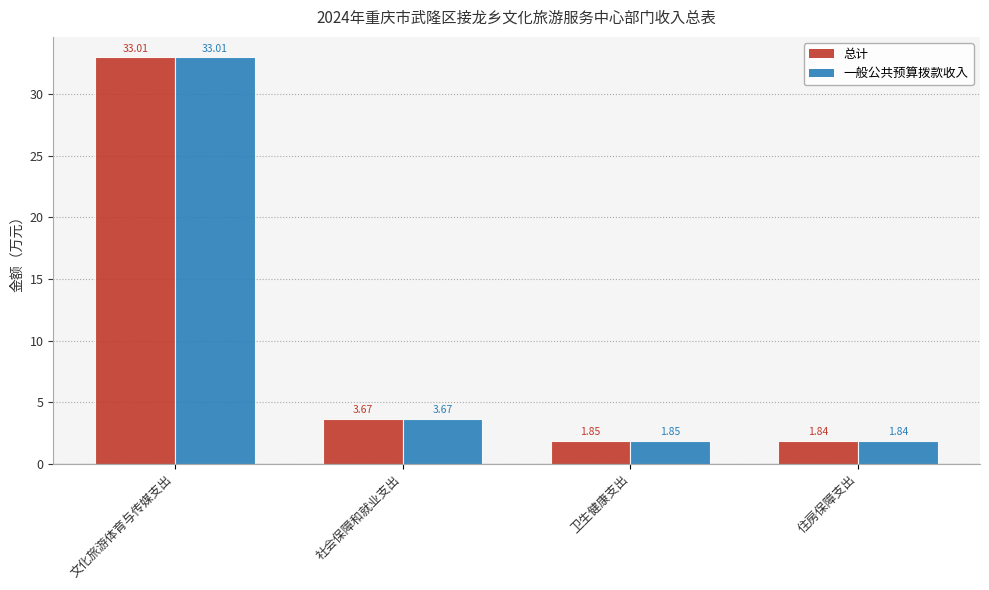

What is the difference between the maximum and minimum values in the 一般公共预算拨款收入 series?

31.2